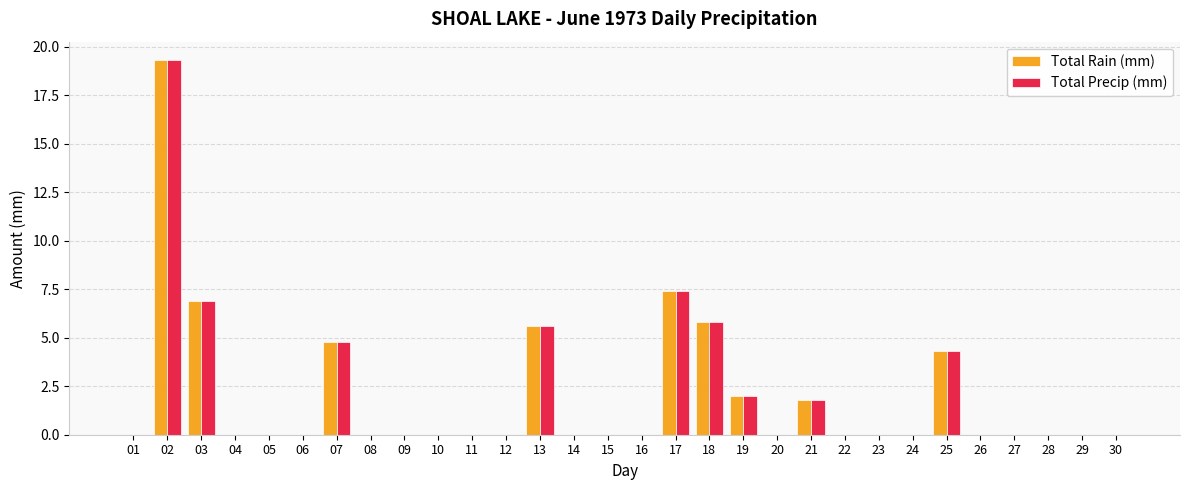

What is the average value of the Total Precip (mm) series?

1.9